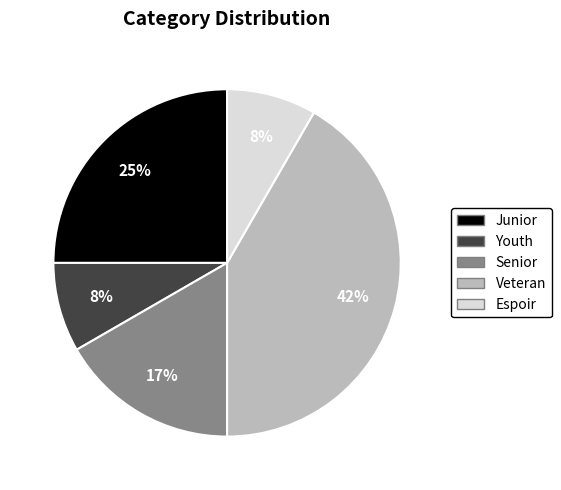

Is the sum of Senior and Veteran greater than half?

Yes